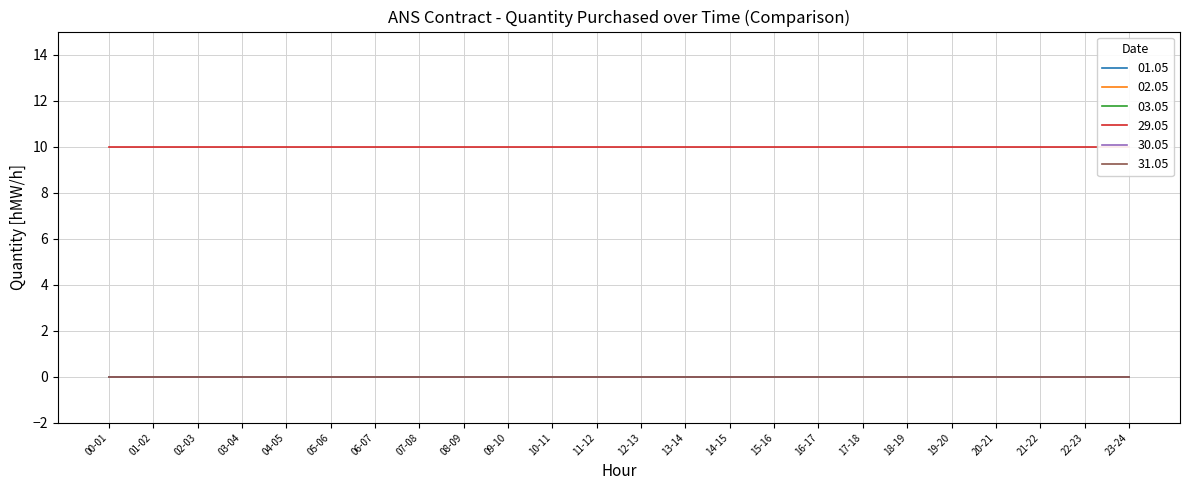

True or false: 01.05 and 03.05 intersect in this chart.

False